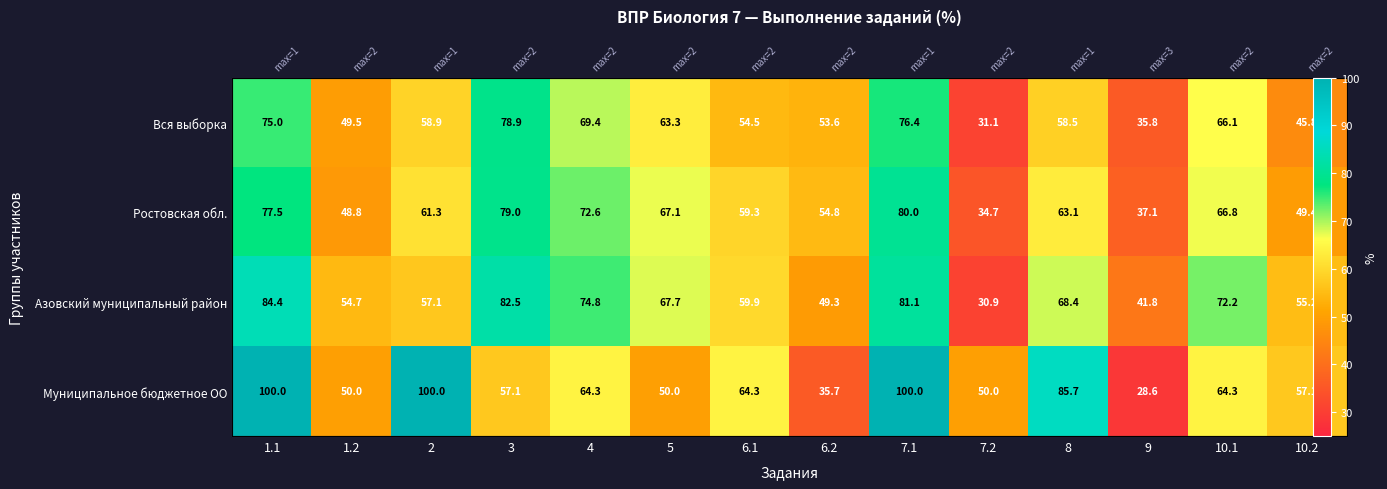

What is the spread (max minus min) of values at 8?

27.2